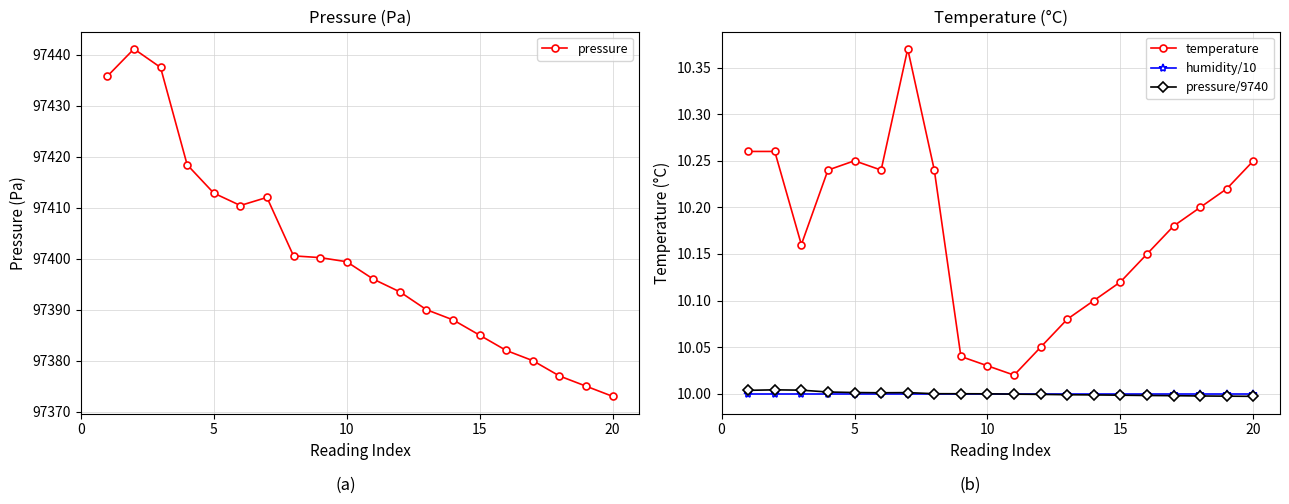

How many lines are shown in the chart?

4